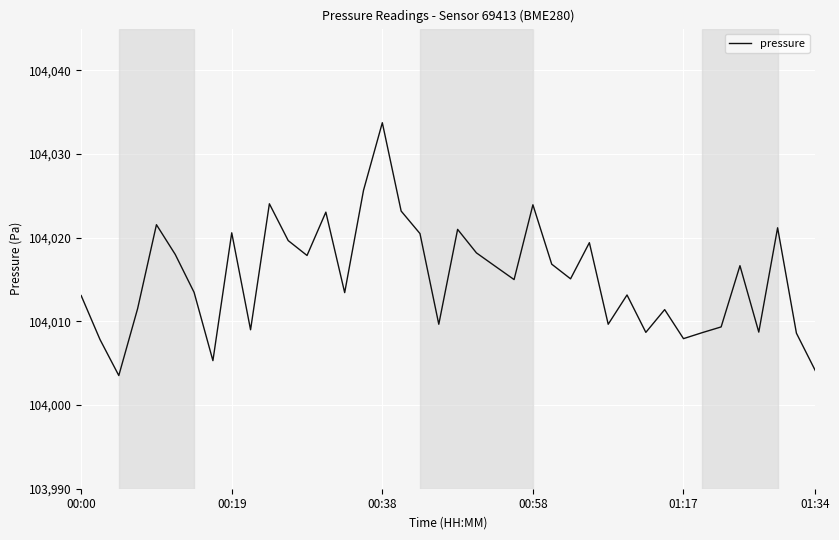

What is the greatest value displayed?

104033.8